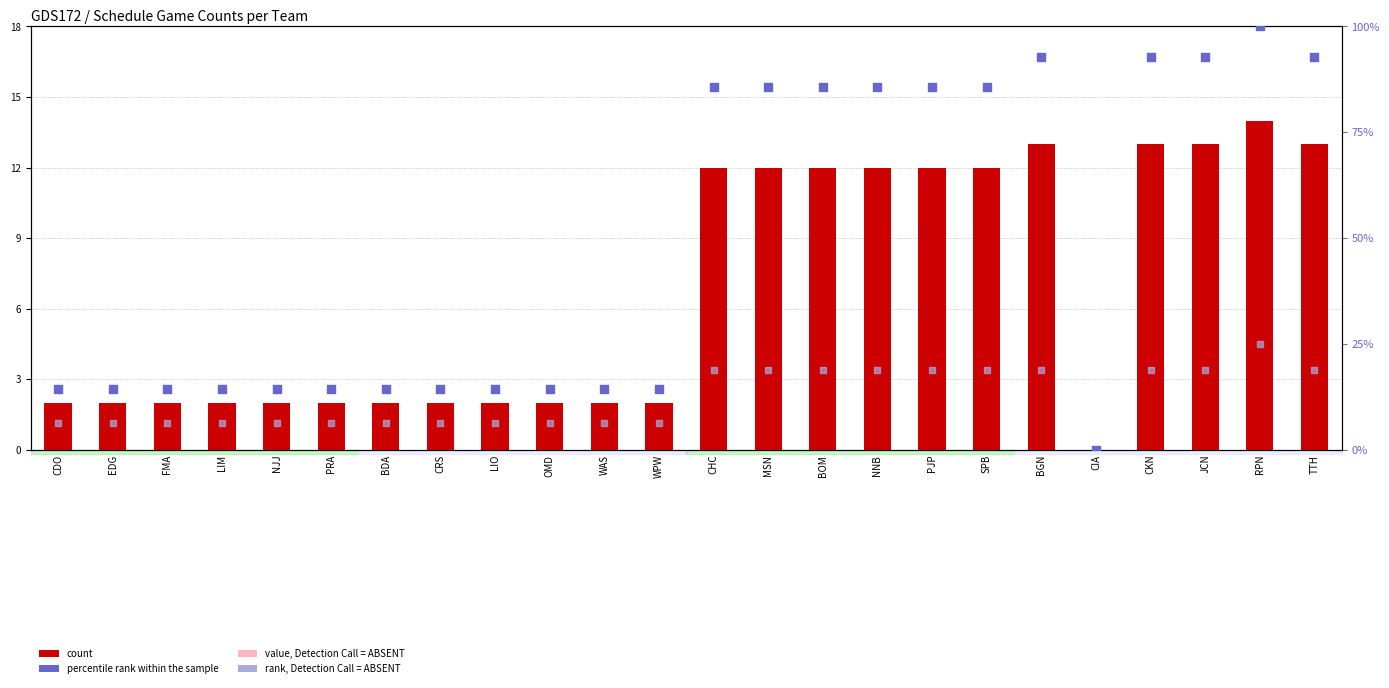

At which category is the sum across all series the highest?

RPN